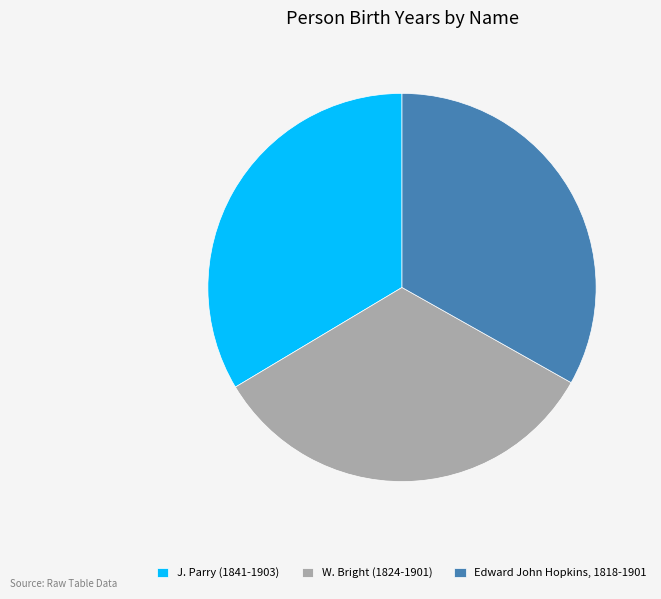

Is it true that W. Bright (1824-1901) is 39% of the pie?

False